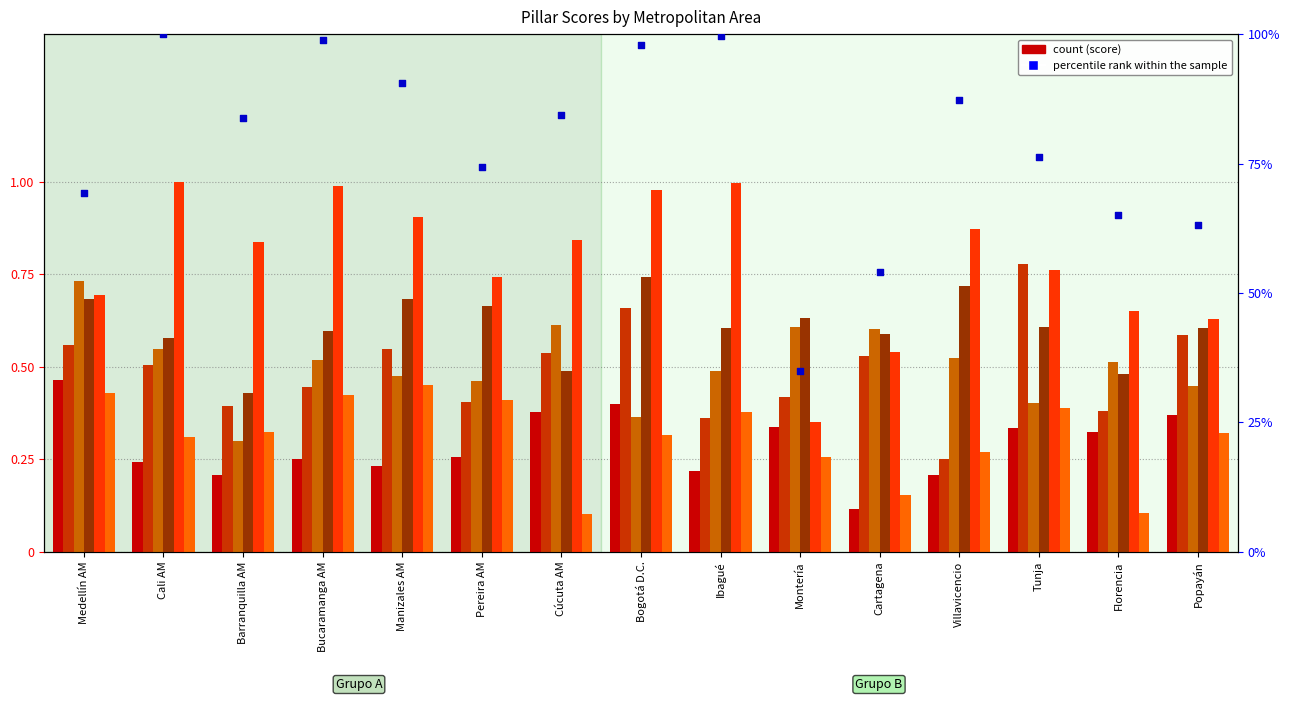

Is the value of FIN (Pilar 1) at Montería greater than the value of EN (Pilar 4) at Manizales AM?

No